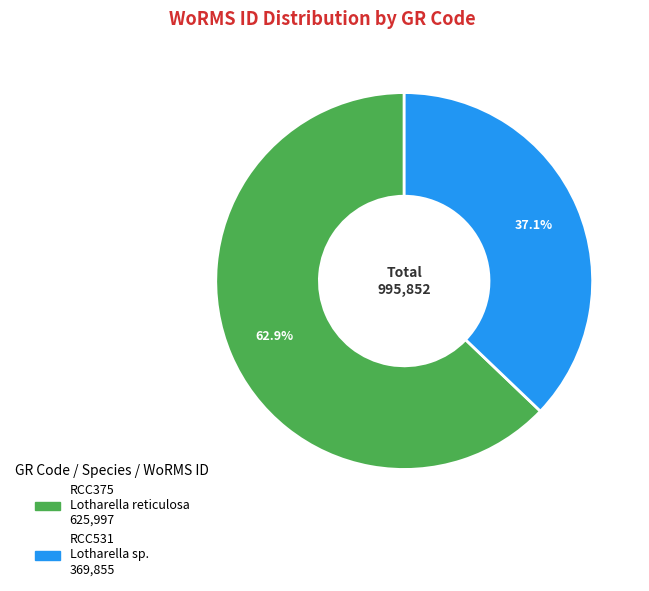

To the nearest percent, what portion does RCC531 represent?

37%